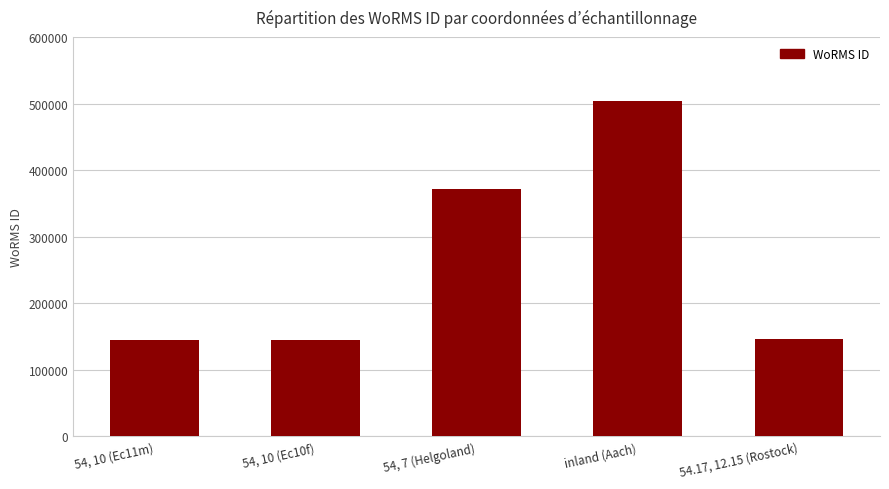

Which has a higher value, 54, 7 (Helgoland) or 54, 10 (Ec11m)?

54, 7 (Helgoland)